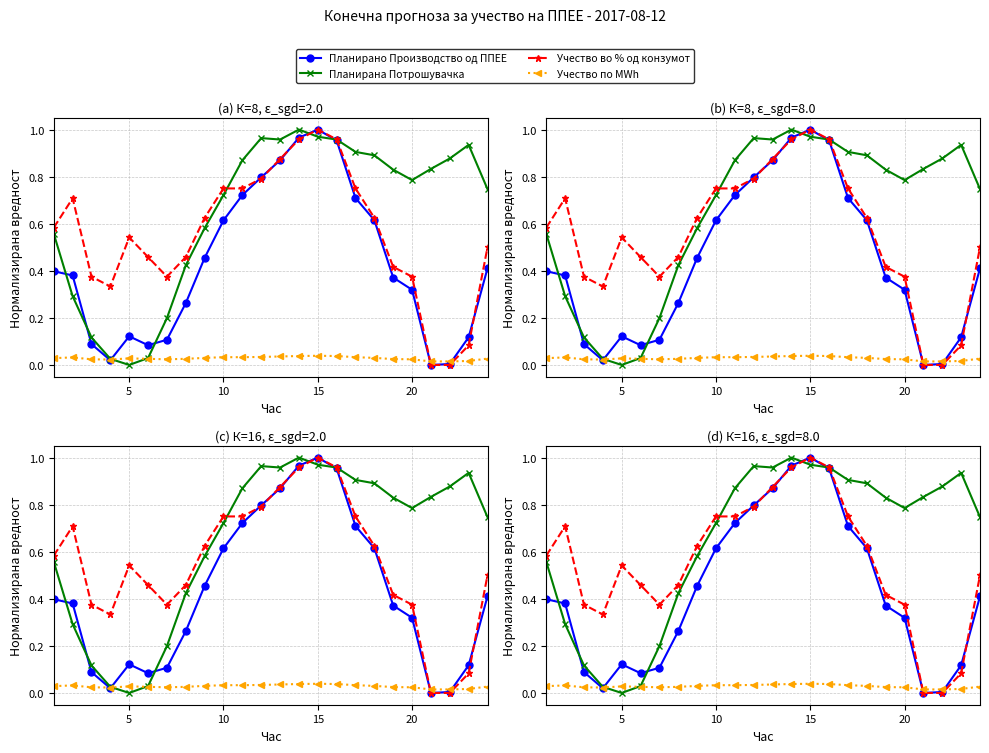

The value of Учество во % од конзумот at 17 is 1.0. True or false?

False